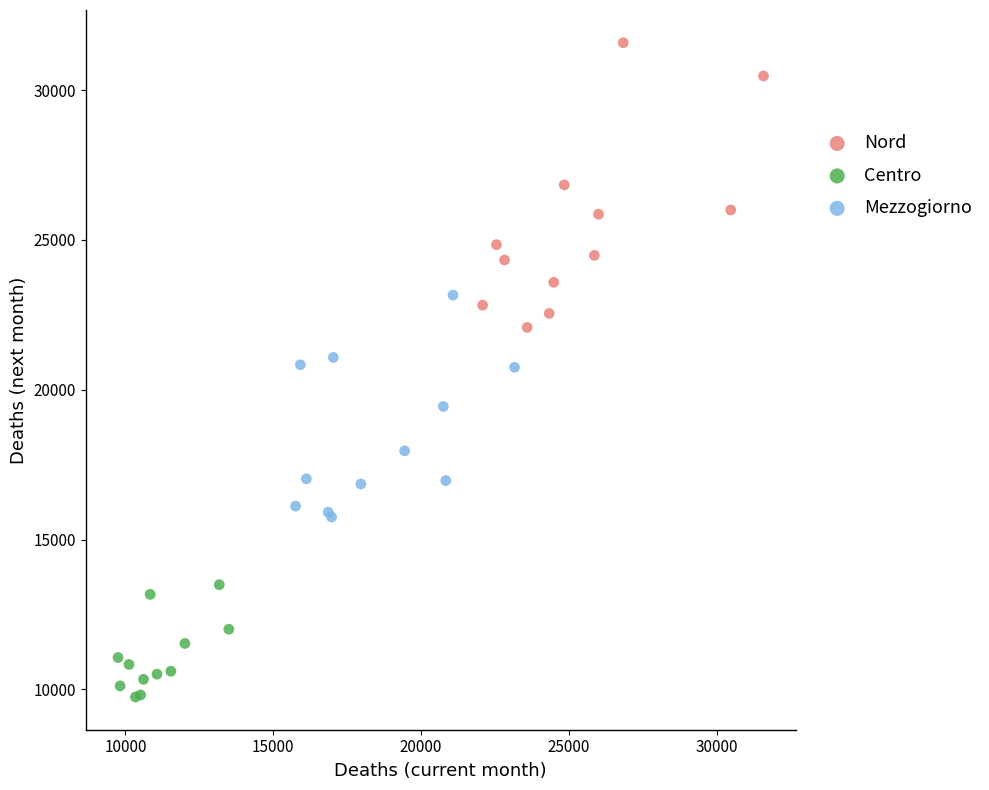

What are all the series names shown in the legend?

Nord, Centro, Mezzogiorno